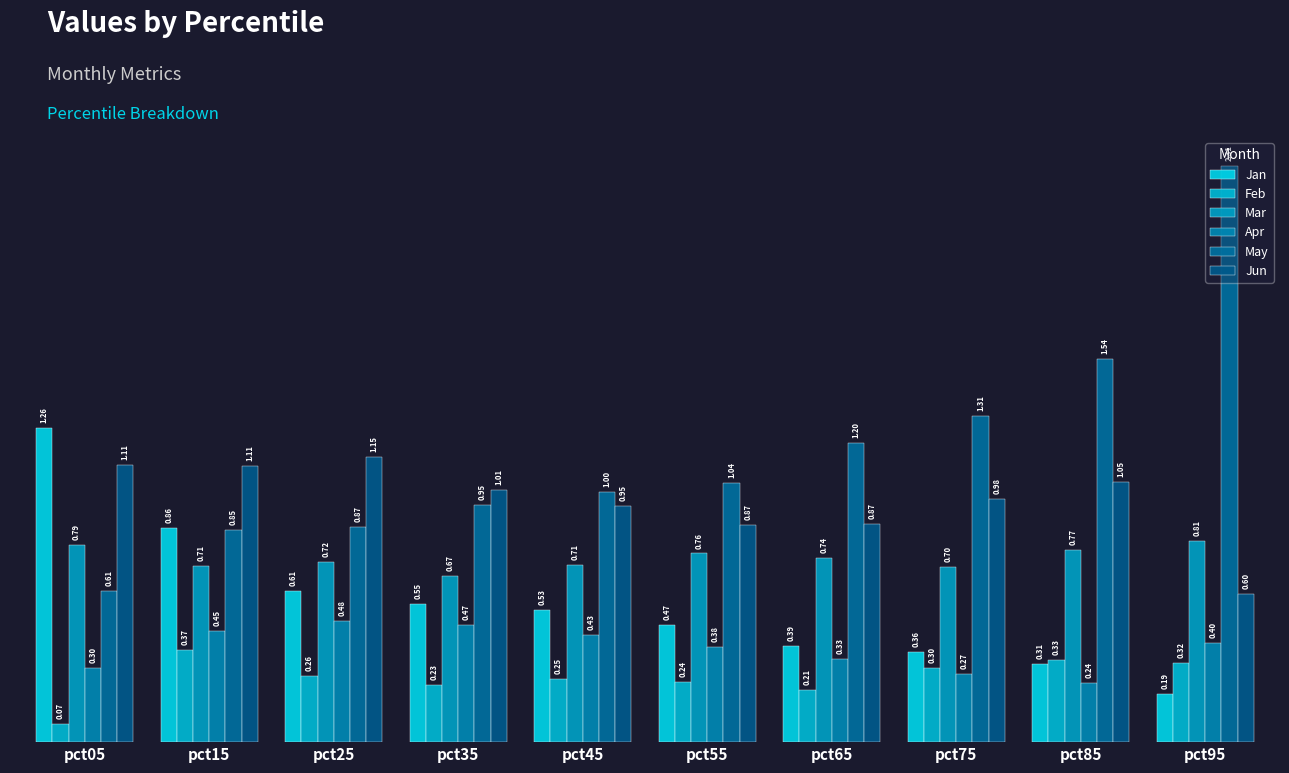

Count the Apr values in the range 0 to 1.

10